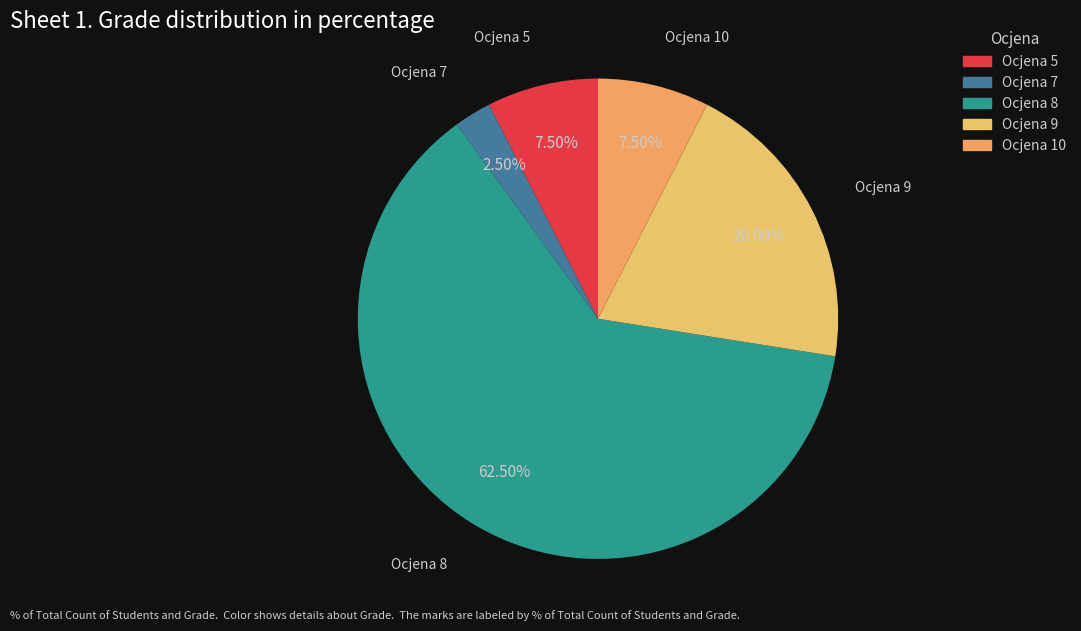

How many slices are in this pie chart?

5